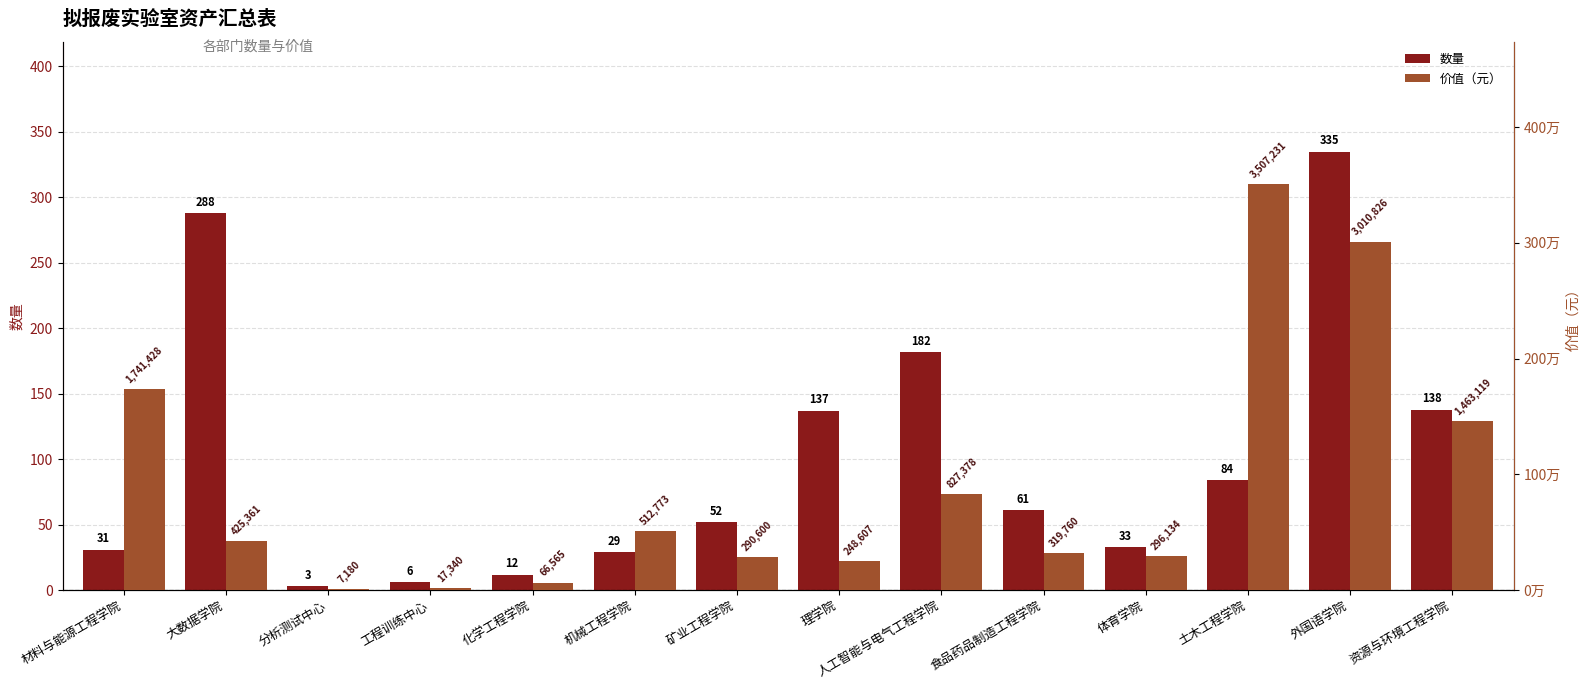

Rank the series by their maximum value, from lowest to highest.

数量, 价值（元）